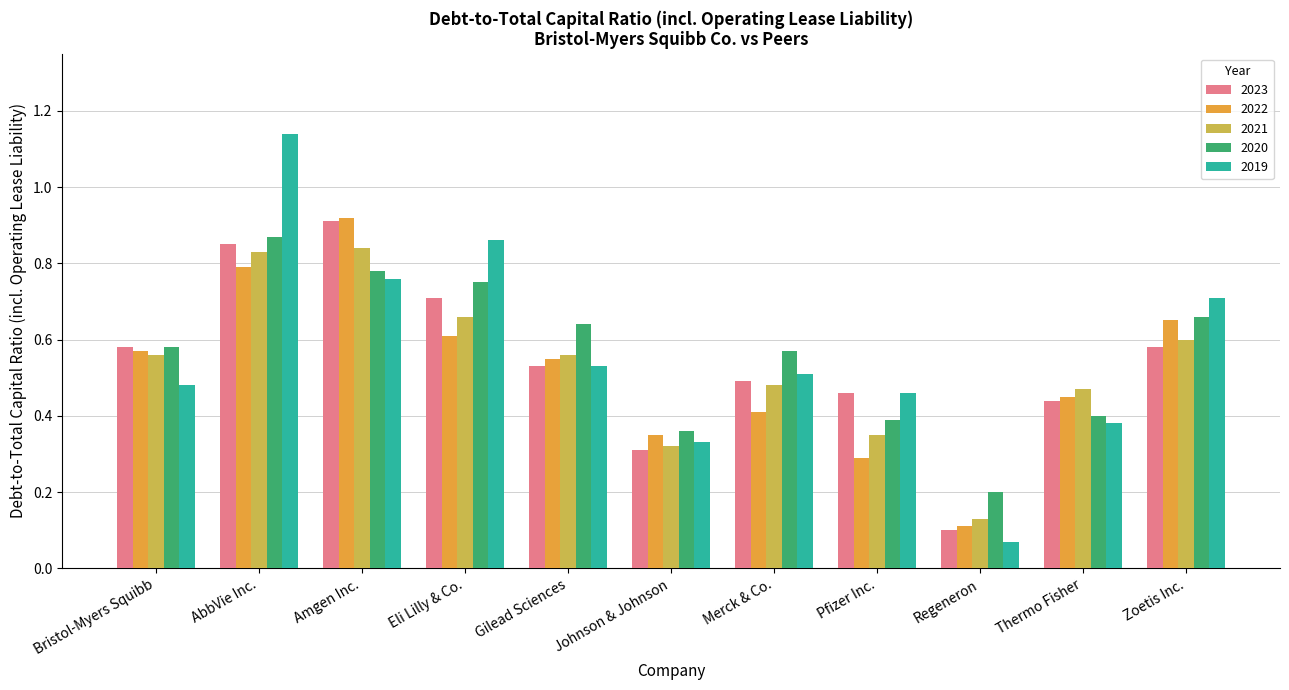

Is it true that 2023 equals 0.8 at AbbVie Inc.?

True